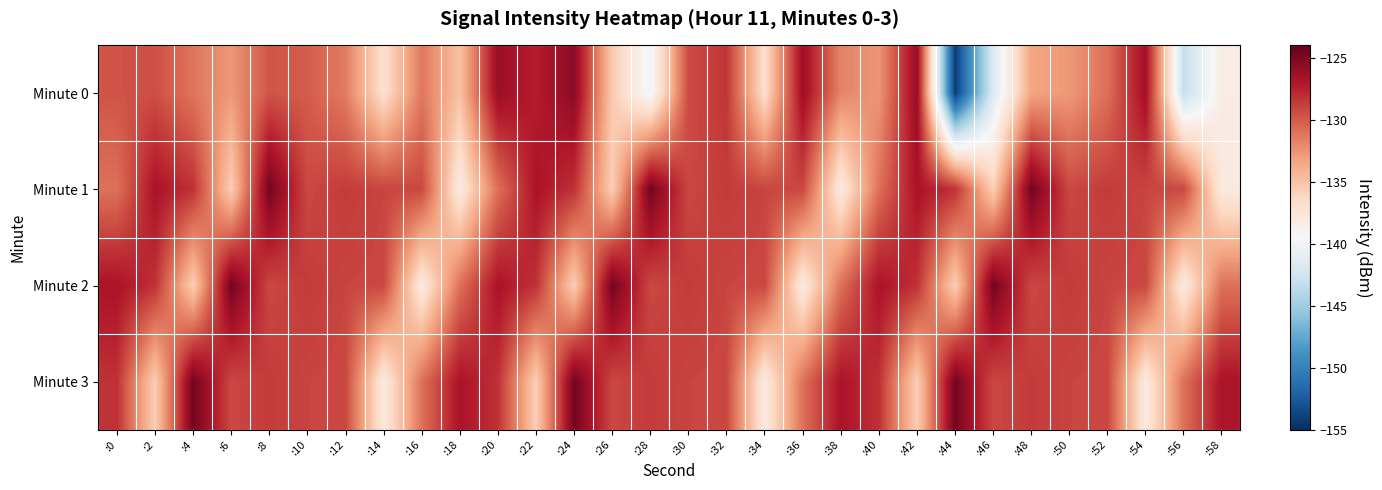

Reading left to right, what are all the values shown in this chart?

Minute 0: :0=-129.7	:2=-129.5	:4=-131.2	:6=-132.8	:8=-129.8	:10=-130.1	:12=-131.5	:14=-137.0	:16=-131.3	:18=-134.9	:20=-126.1	:22=-127.4	:24=-125.5	:26=-135.4	:28=-140.0	:30=-129.3	:32=-128.4	:34=-136.9	:36=-126.3	:38=-131.8	:40=-132.7	:42=-126.0	:44=-154.2	:46=-141.7	:48=-133.4	:50=-132.8	:52=-130.9	:54=-126.4	:56=-143.2	:58=-138.3
Minute 1: :0=-131.0	:2=-126.8	:4=-128.2	:6=-135.7	:8=-124.6	:10=-129.2	:12=-128.7	:14=-129.1	:16=-129.2	:18=-138.1	:20=-131.0	:22=-126.8	:24=-128.2	:26=-135.7	:28=-124.6	:30=-129.2	:32=-128.7	:34=-129.1	:36=-129.2	:38=-138.1	:40=-131.0	:42=-126.8	:44=-128.2	:46=-135.7	:48=-124.6	:50=-129.2	:52=-128.7	:54=-129.1	:56=-129.2	:58=-138.1
Minute 2: :0=-126.8	:2=-128.2	:4=-135.7	:6=-124.6	:8=-129.2	:10=-128.7	:12=-129.1	:14=-129.2	:16=-138.1	:18=-131.0	:20=-126.8	:22=-128.2	:24=-135.7	:26=-124.6	:28=-129.2	:30=-128.7	:32=-129.1	:34=-129.2	:36=-138.1	:38=-131.0	:40=-126.8	:42=-128.2	:44=-135.7	:46=-124.6	:48=-129.2	:50=-128.7	:52=-129.1	:54=-129.2	:56=-138.1	:58=-131.0
Minute 3: :0=-128.2	:2=-135.7	:4=-124.6	:6=-129.2	:8=-128.7	:10=-129.1	:12=-129.2	:14=-138.1	:16=-131.0	:18=-126.8	:20=-128.2	:22=-135.7	:24=-124.6	:26=-129.2	:28=-128.7	:30=-129.1	:32=-129.2	:34=-138.1	:36=-131.0	:38=-126.8	:40=-128.2	:42=-135.7	:44=-124.6	:46=-129.2	:48=-128.7	:50=-129.1	:52=-129.2	:54=-138.1	:56=-131.0	:58=-126.8